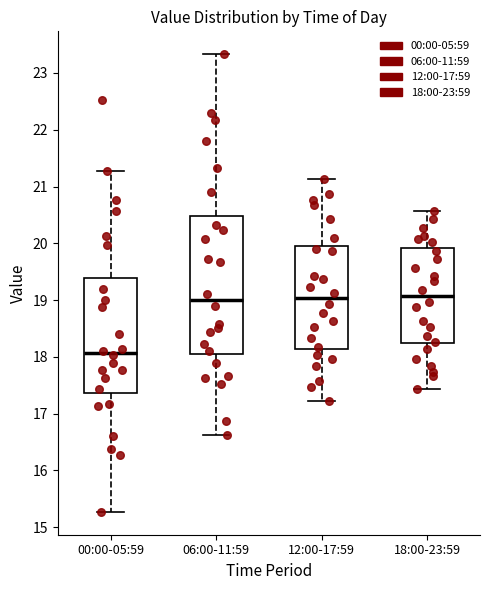

Reading left to right, transcribe this box plot: for each box, give where its median line is, the range the box spans, and where its two whiskers end, as read against the y-axis. The values are not printed on the chart, so give them approximately, as read against the axis.

00:00-05:59: median 18.1, box 17.4 to 19.4, whiskers 15.3 to 21.3
06:00-11:59: median 19.0, box 18.1 to 20.5, whiskers 16.6 to 23.3
12:00-17:59: median 19.0, box 18.1 to 20.0, whiskers 17.2 to 21.1
18:00-23:59: median 19.1, box 18.2 to 19.9, whiskers 17.4 to 20.6